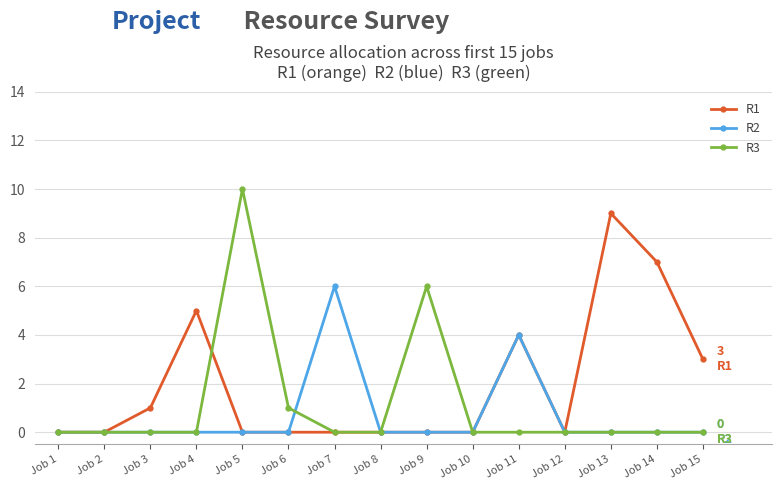

What is the greatest value displayed?

10